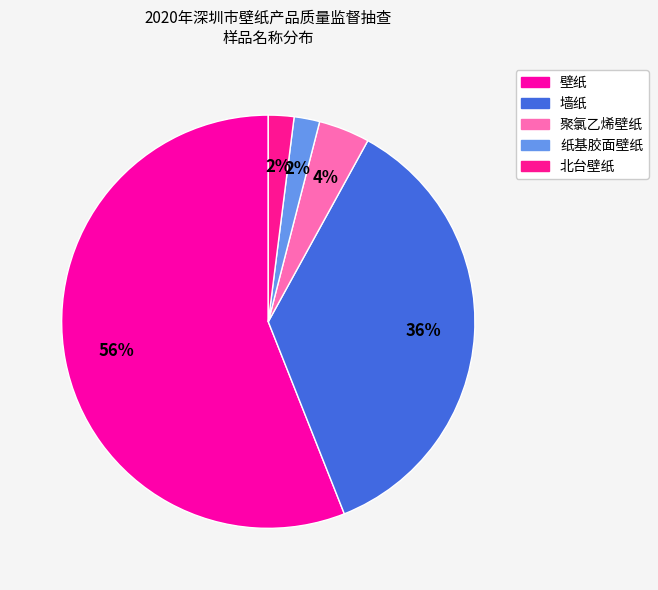

To the nearest percent, what is the combined percentage of 聚氯乙烯壁纸 and 北台壁纸?

6%